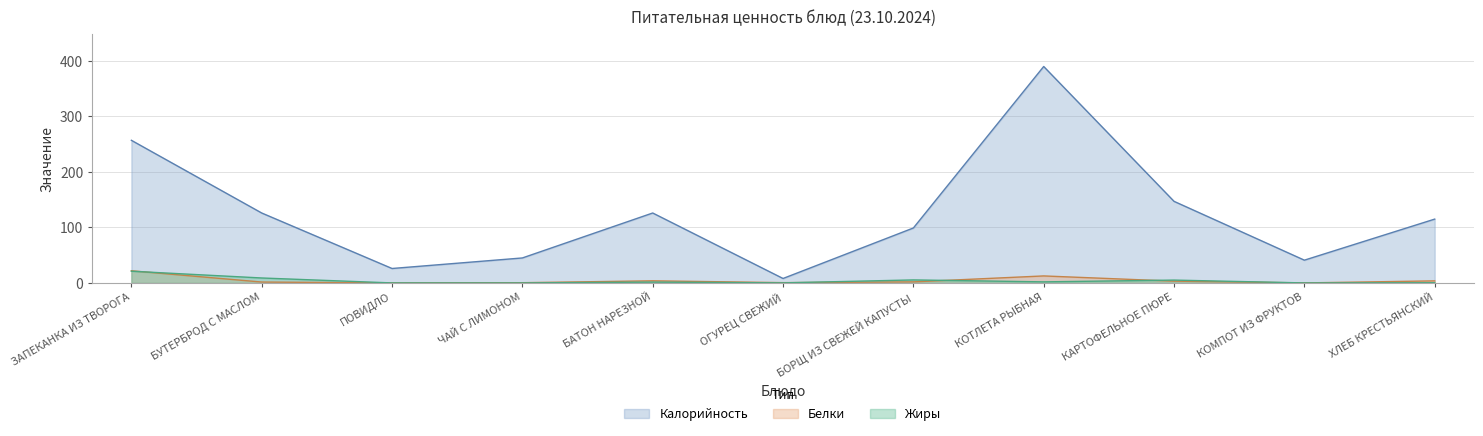

What are all the series names shown in the legend?

Калорийность, Белки, Жиры